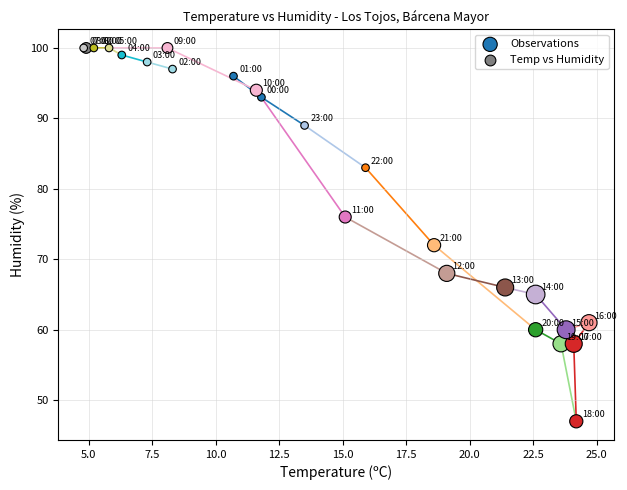

What Y value in the scatter plot is closest to 73?

72